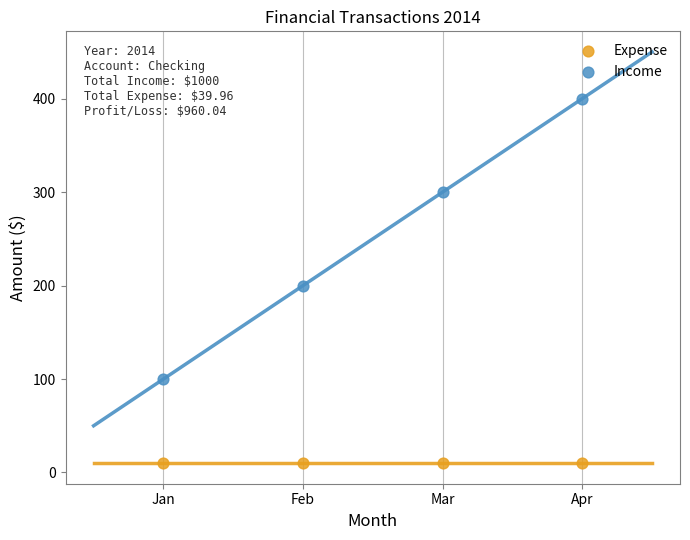

Which series reaches the maximum Y coordinate?

Income